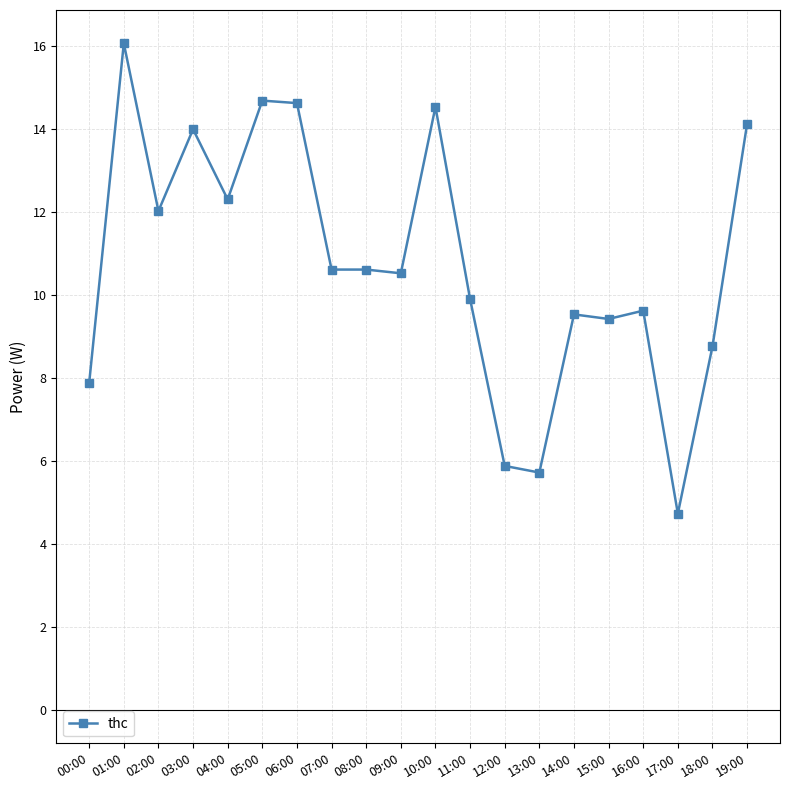

Where is the first local minimum?

02:00